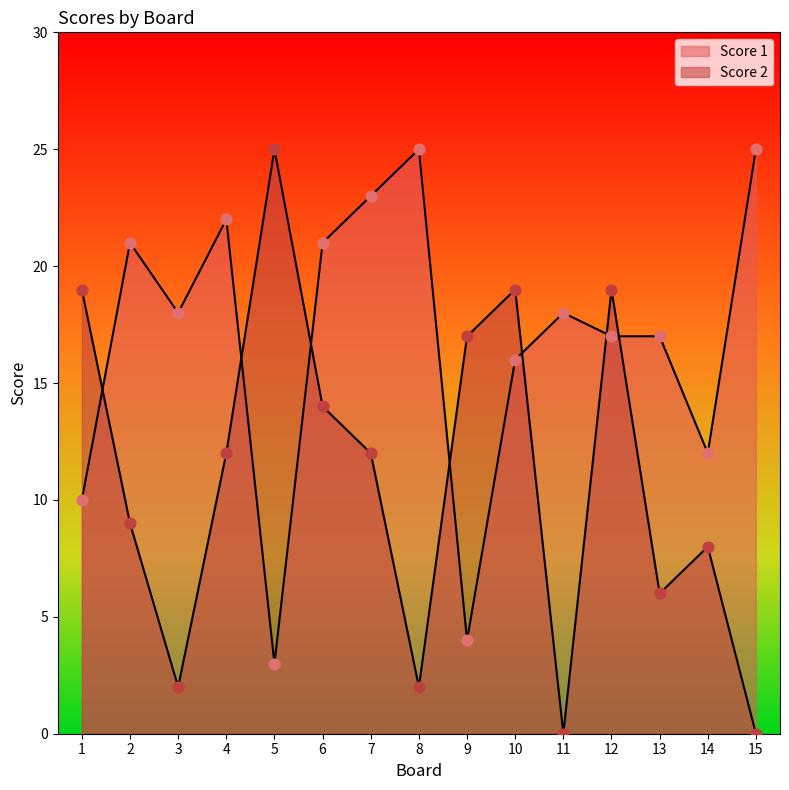

At how many categories does at least one series exceed 8?

15